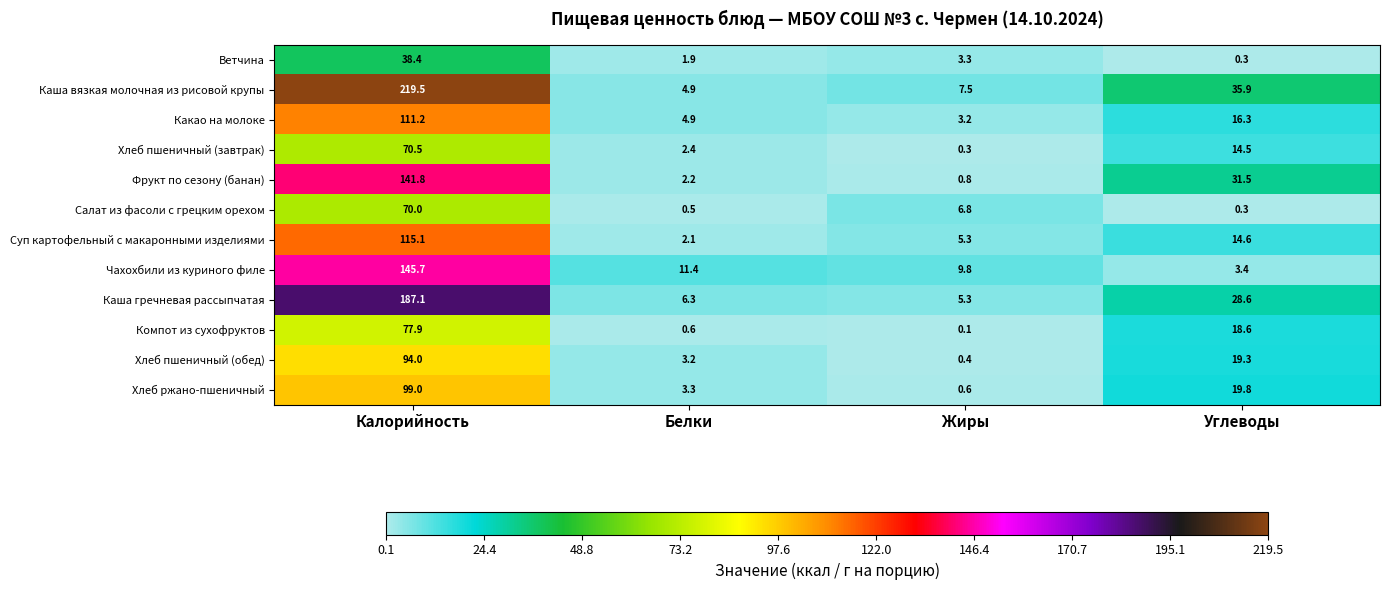

List the series in order of their peak value, highest first.

Каша вязкая молочная из рисовой крупы, Каша гречневая рассыпчатая, Чахохбили из куриного филе, Фрукт по сезону (банан), Суп картофельный с макаронными изделиями, Какао на молоке, Хлеб ржано-пшеничный, Хлеб пшеничный (обед), Компот из сухофруктов, Хлеб пшеничный (завтрак), Салат из фасоли с грецким орехом, Ветчина